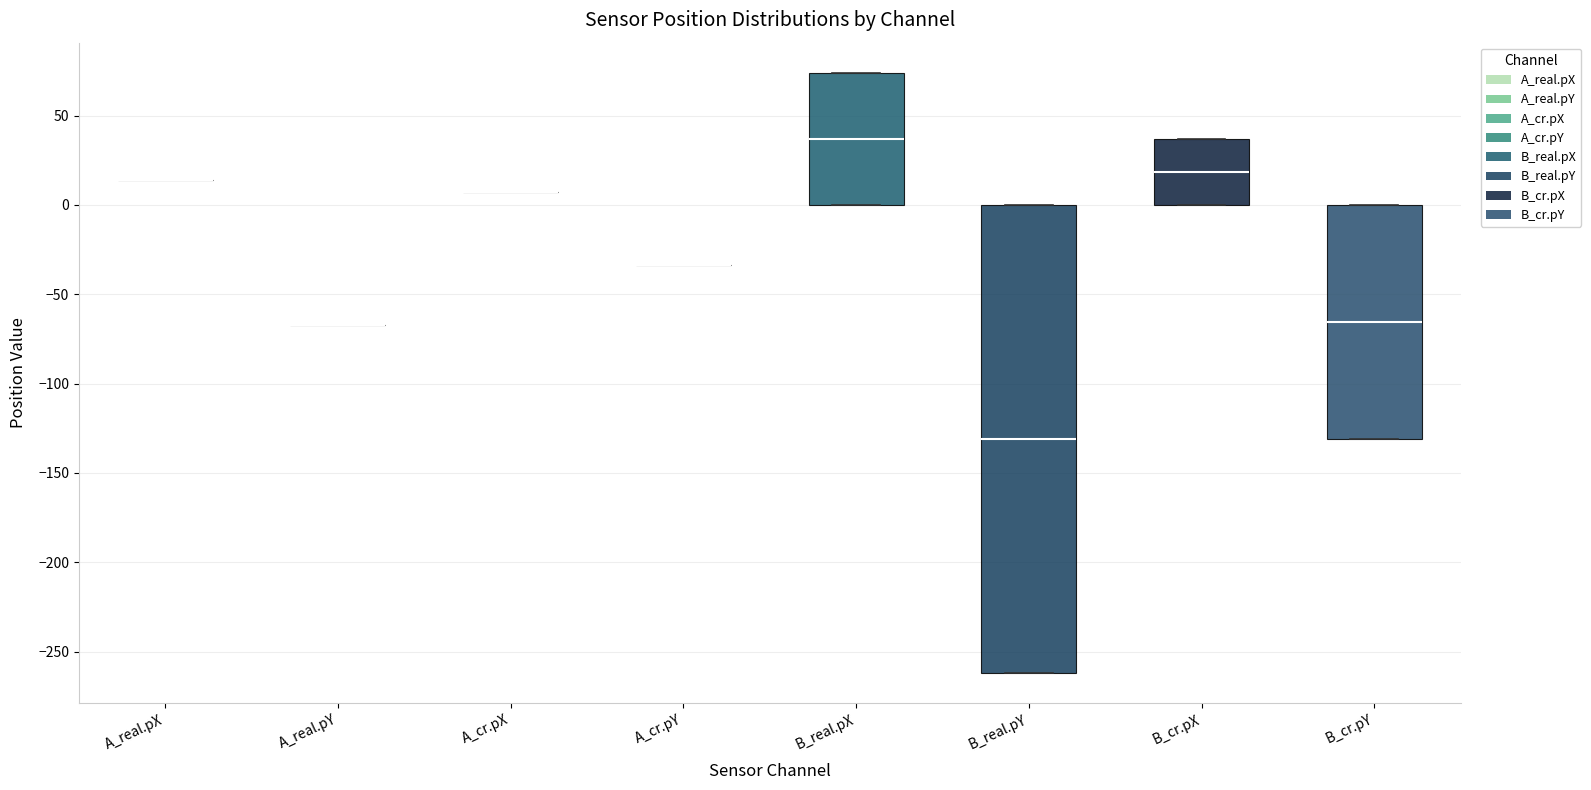

Reading left to right, transcribe this box plot: for each box, give where its median line is, the range the box spans, and where its two whiskers end, as read against the y-axis. The values are not printed on the chart, so give them approximately, as read against the axis.

A_real.pX: box collapsed to a line at 15, whiskers 15 to 15
A_real.pY: box collapsed to a line at -65, whiskers -65 to -65
A_cr.pX: box collapsed to a line at 5, whiskers 5 to 5
A_cr.pY: box collapsed to a line at -35, whiskers -35 to -35
B_real.pX: median 35, box 0 to 75, whiskers 0 to 75
B_real.pY: median -130, box -260 to 0, whiskers -260 to 0
B_cr.pX: median 20, box 0 to 35, whiskers 0 to 35
B_cr.pY: median -65, box -130 to 0, whiskers -130 to 0